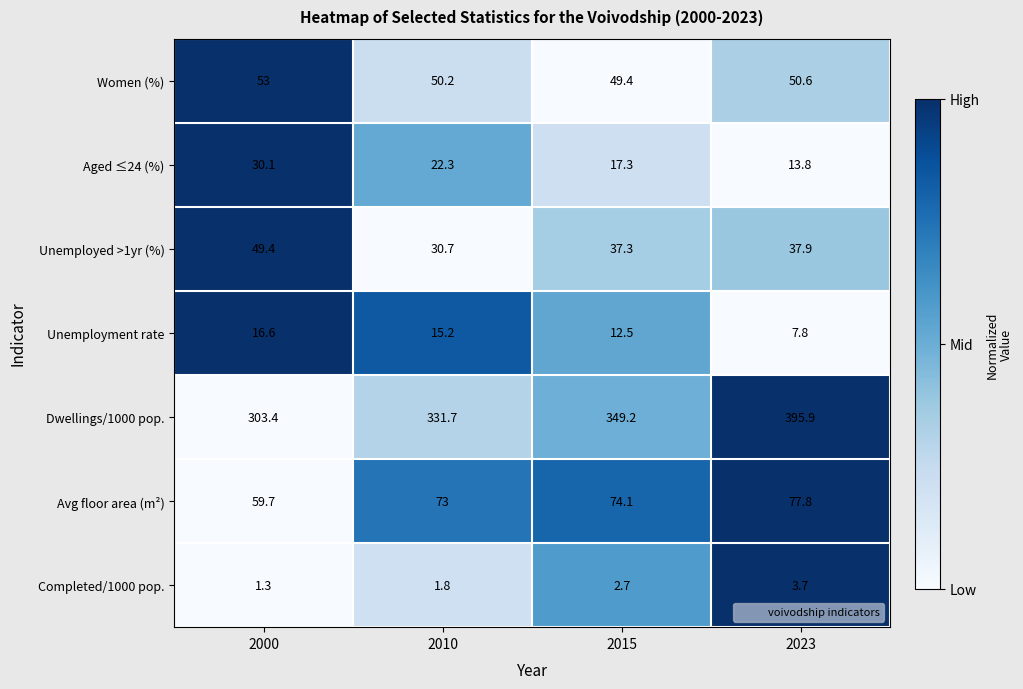

Where does the Aged ≤24 (%) series first go above 22?

2000